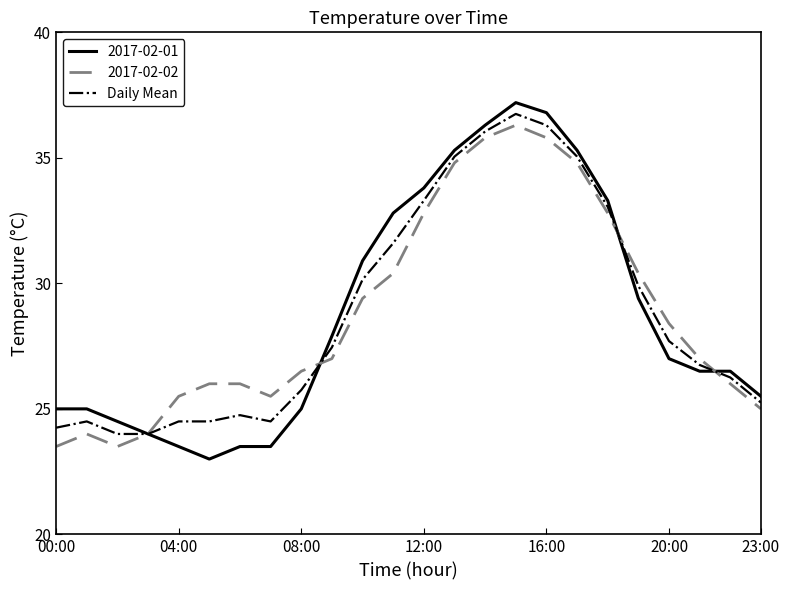

Which series has the widest spread of values?

2017-02-01